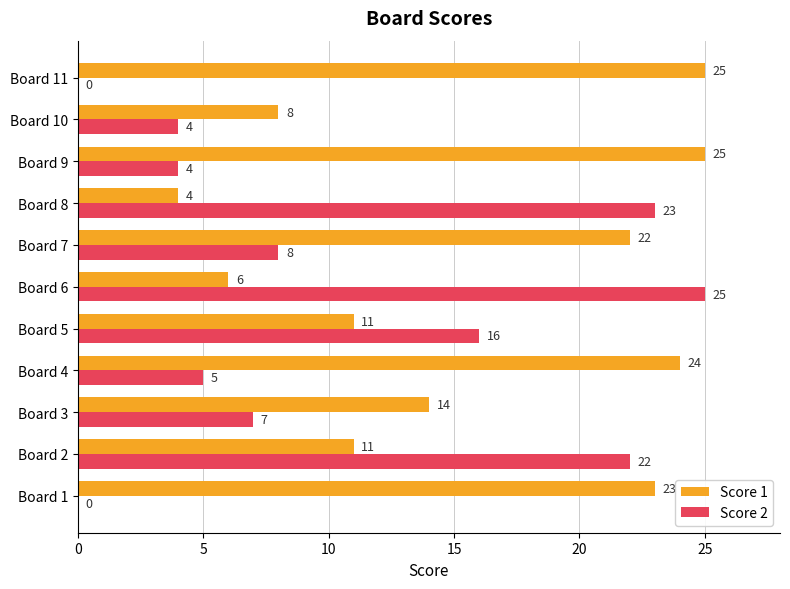

Which series changed the most between Board 1 and Board 11?

Score 1